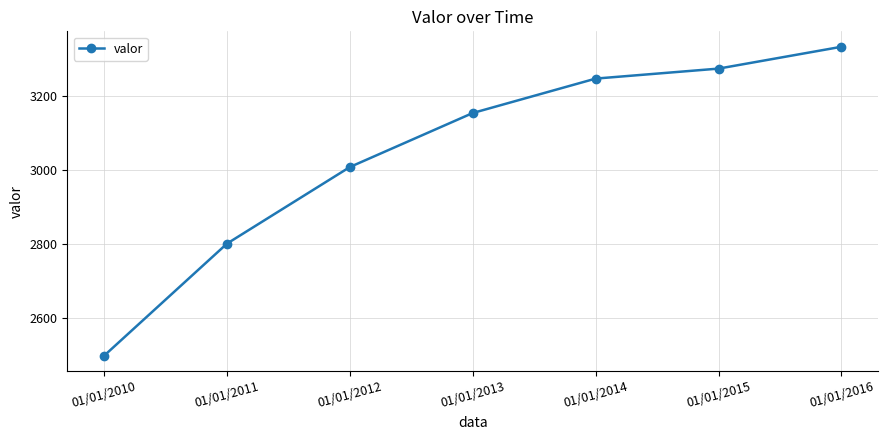

Which has a higher value, 01/01/2011 or 01/01/2016?

01/01/2016